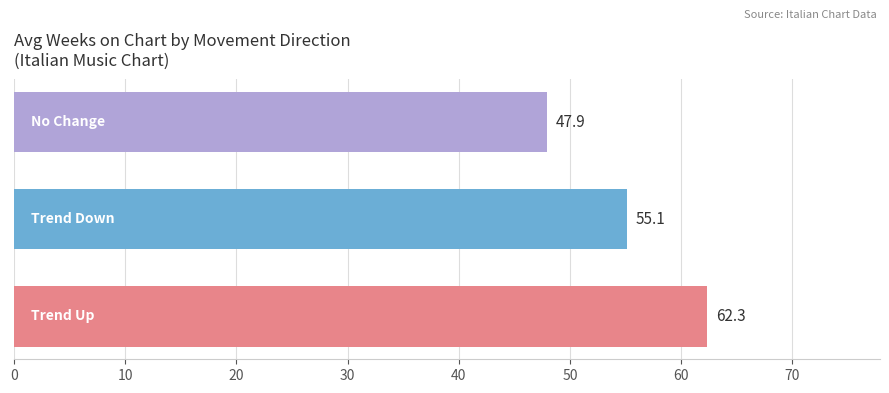

What is the greatest value displayed?

62.3